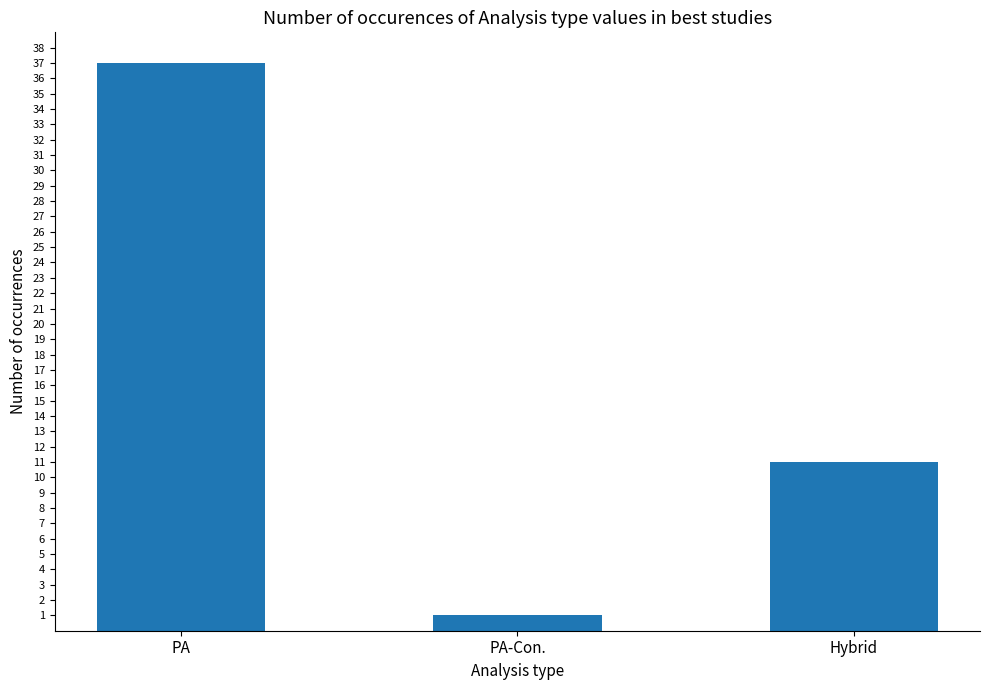

How many values are between 1 and 37?

3